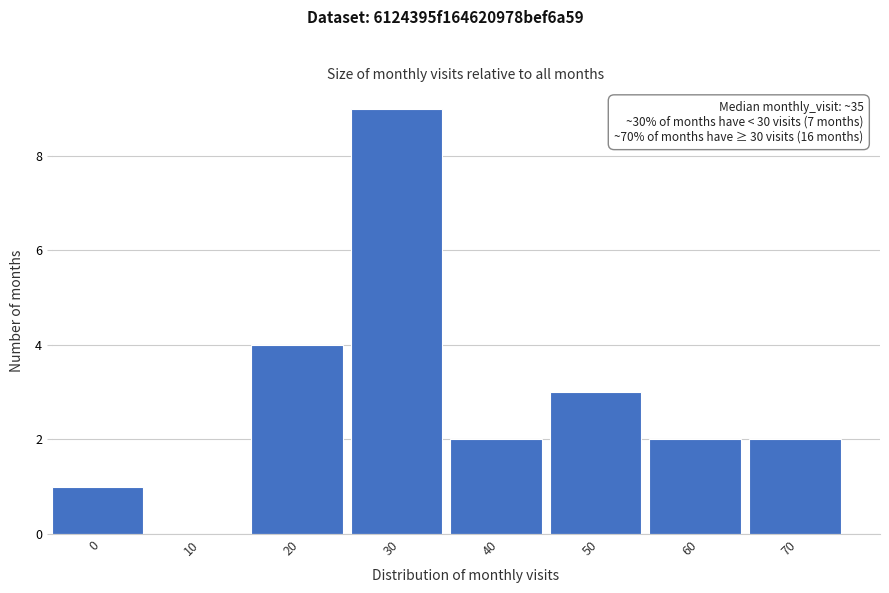

Reading left to right, extract all data points from this chart.

0=1	10=0	20=4	30=9	40=2	50=3	60=2	70=2